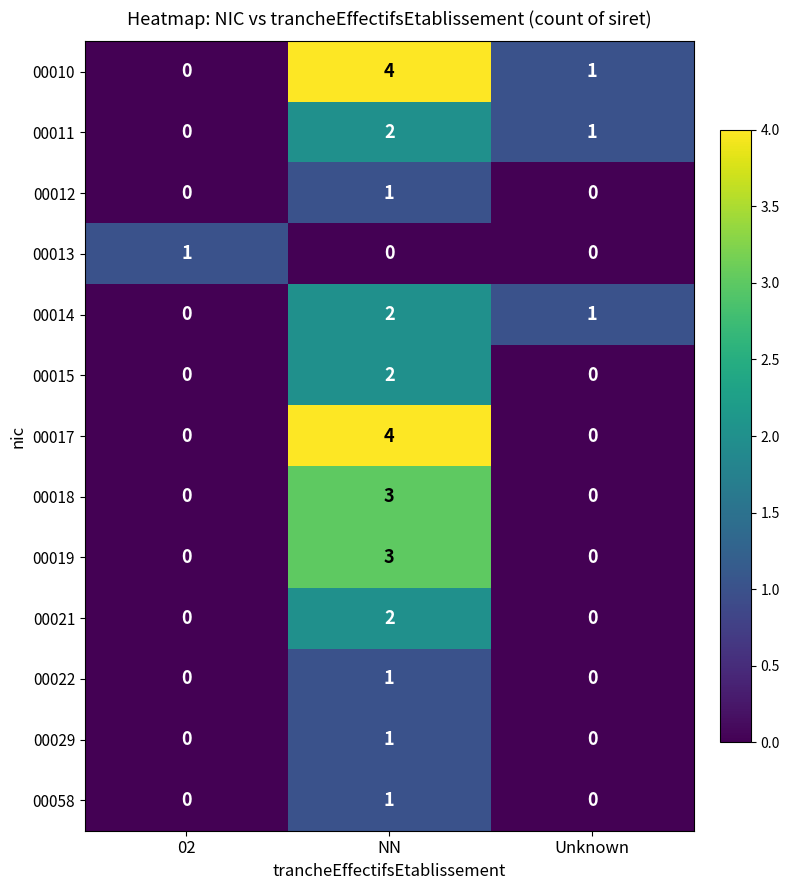

How many 00029 values are between 0 and 1?

3